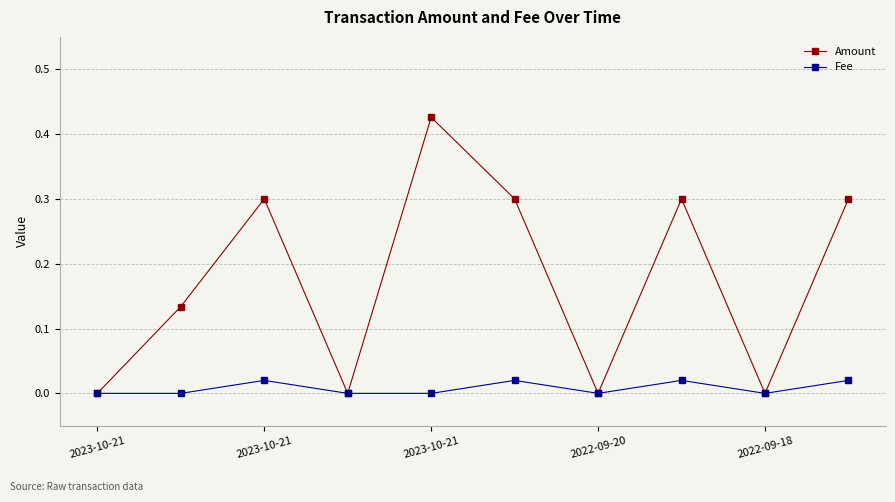

Which series has the largest range (max minus min)?

Amount